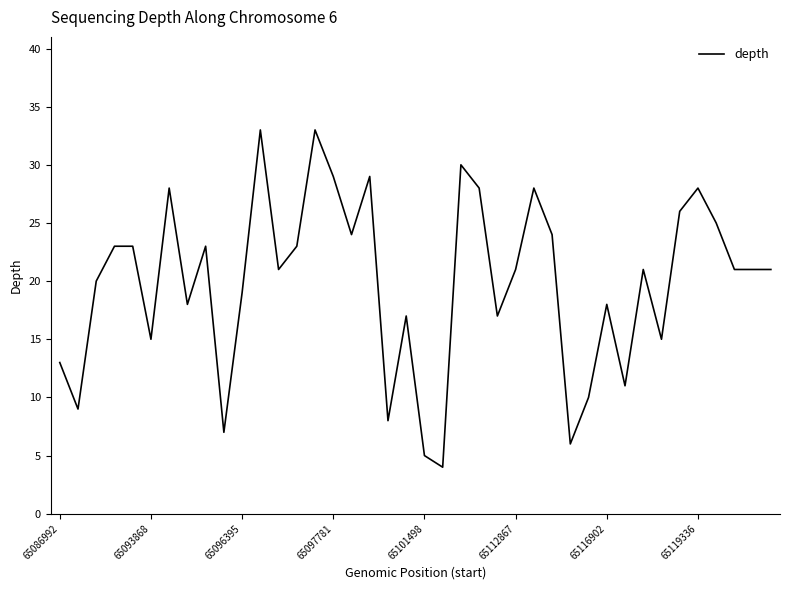

What is the difference between the maximum and minimum values?

29